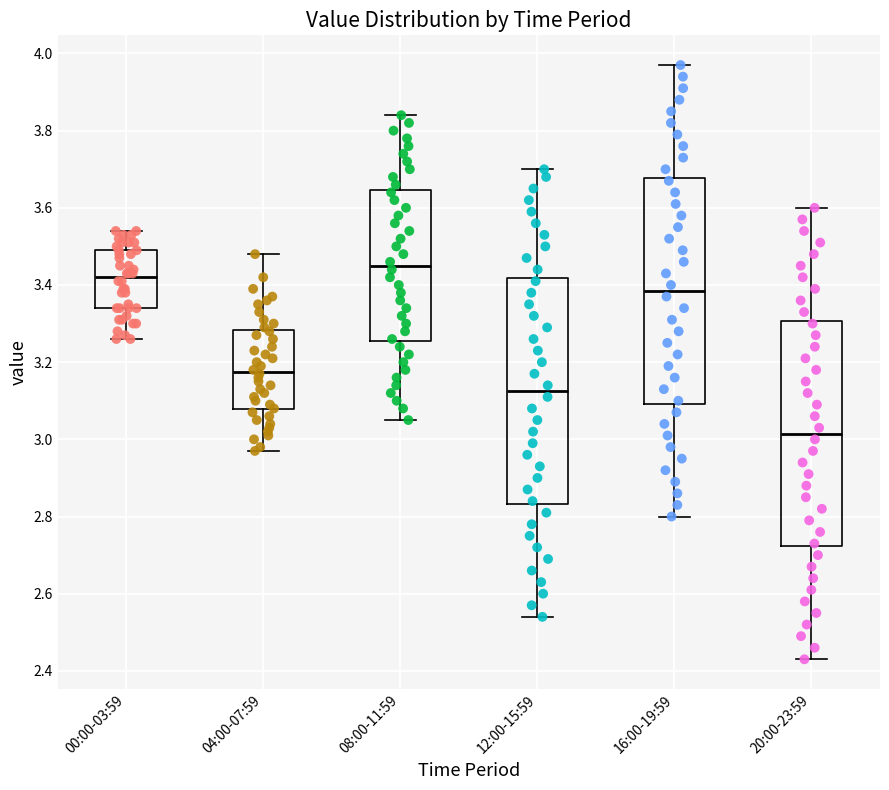

Reading left to right, transcribe this box plot: for each box, give where its median line is, the range the box spans, and where its two whiskers end, as read against the y-axis. The values are not printed on the chart, so give them approximately, as read against the axis.

00:00-03:59: median 3.42, box 3.34 to 3.50, whiskers 3.26 to 3.54
04:00-07:59: median 3.18, box 3.08 to 3.28, whiskers 2.98 to 3.48
08:00-11:59: median 3.46, box 3.26 to 3.64, whiskers 3.06 to 3.84
12:00-15:59: median 3.12, box 2.84 to 3.42, whiskers 2.54 to 3.70
16:00-19:59: median 3.38, box 3.10 to 3.68, whiskers 2.80 to 3.98
20:00-23:59: median 3.02, box 2.72 to 3.30, whiskers 2.44 to 3.60